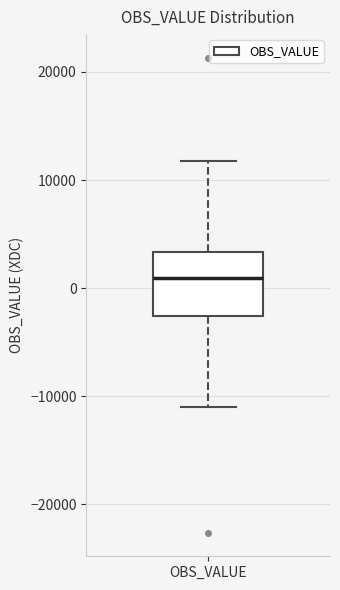

Transcribe this box plot: give where the median line is, the range the box spans, and where the two whiskers end, as read against the y-axis. The values are not printed on the chart, so give them approximately, as read against the axis.

median 1000, box -3000 to 3000, whiskers -11000 to 12000